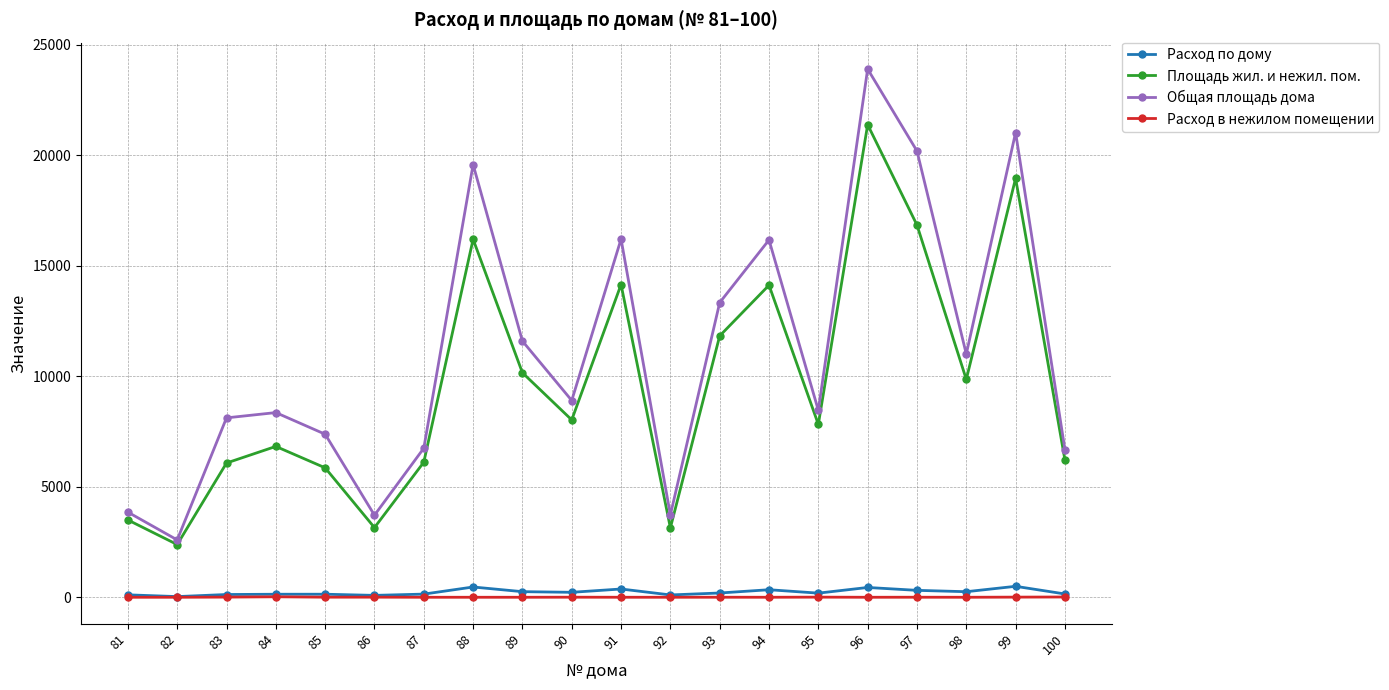

Which series has the largest range (max minus min)?

Общая площадь дома